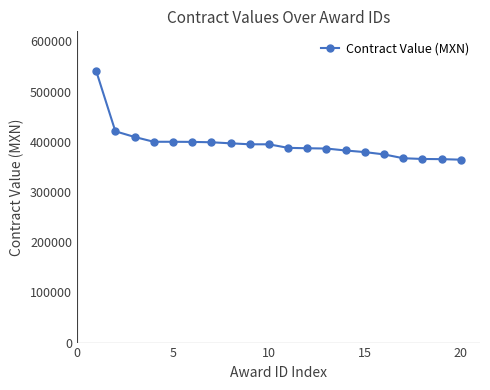

What is the value of the 19th point from the left?

365406.0